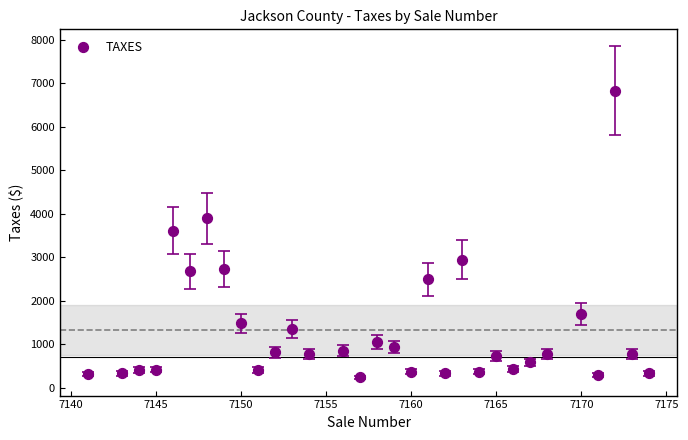

What is the range of Y values (max minus min)?

6585.2